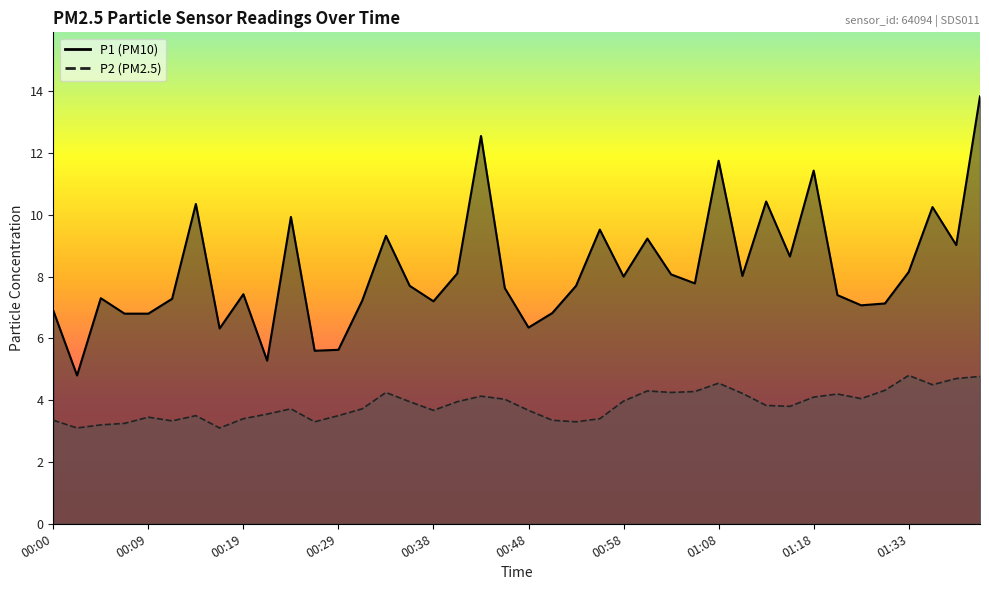

At which category does the chart reach its minimum across all series?

00:02